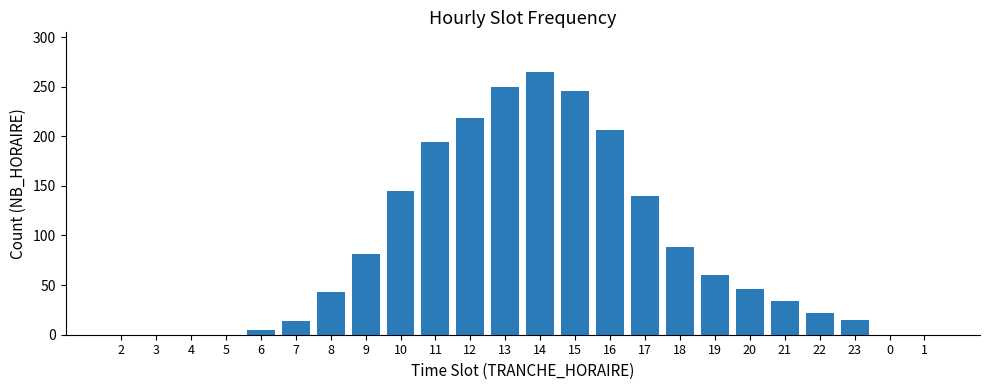

Is it true that the value at 15 is 419?

False